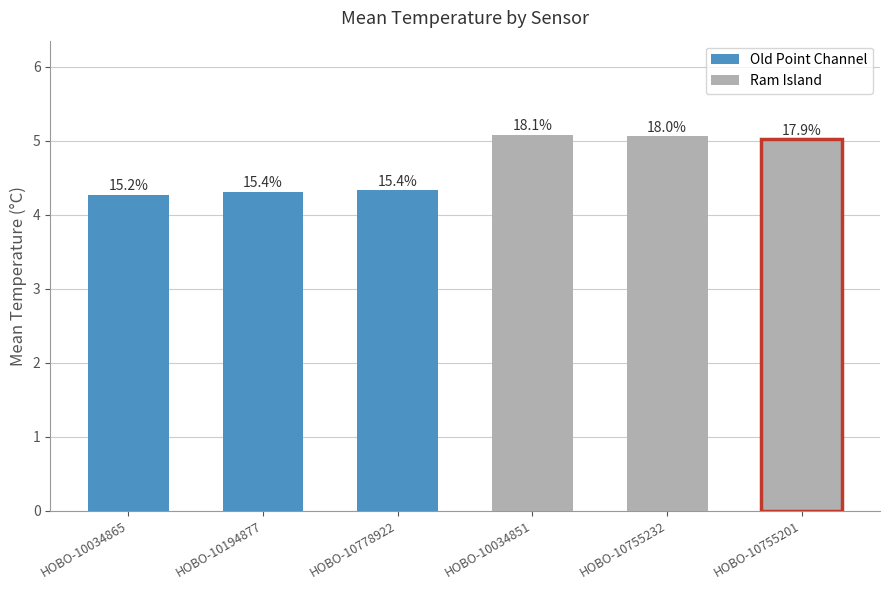

Reading left to right, extract all data points from this chart.

Old Point Channel: 4.3	4.3	4.3
Ram Island: 5.1	5.1	5.0